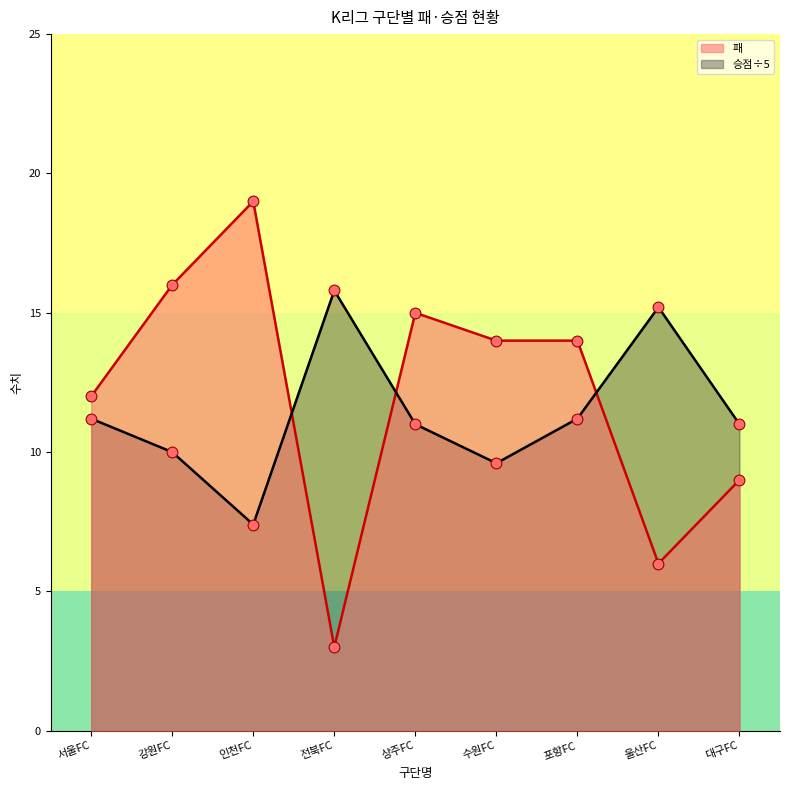

What is the ratio of the value at 대구FC to the value at 서울FC?

0.8